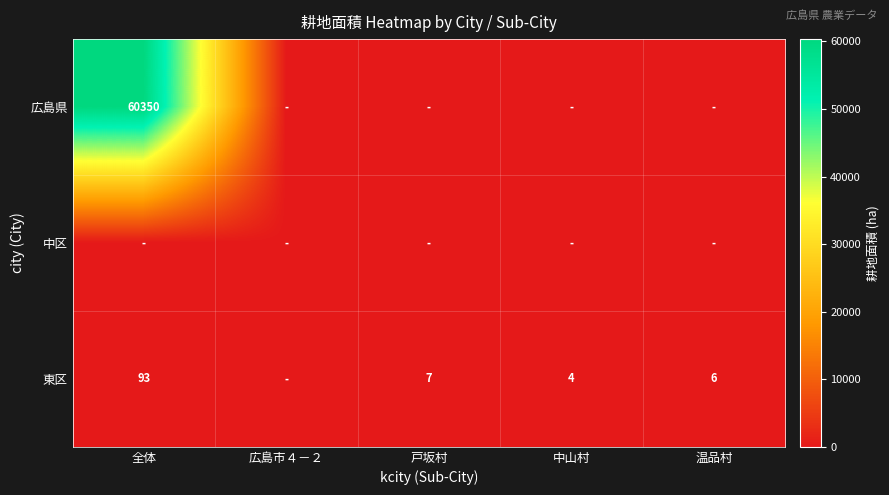

True or false: 東区 has a value of 3 at 温品村.

False